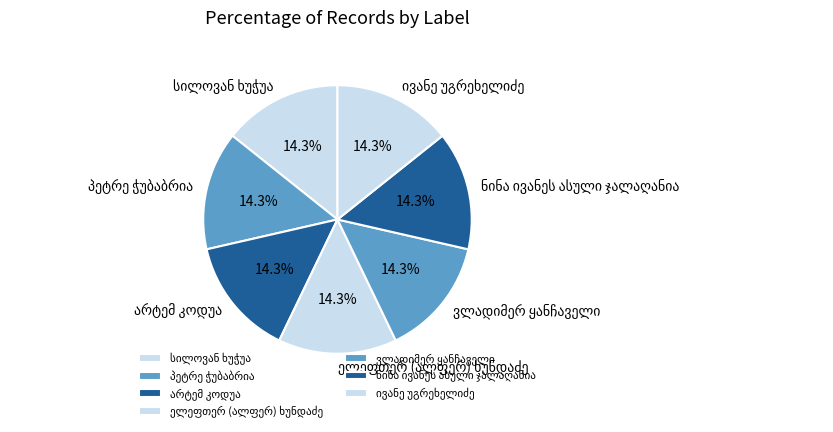

Is there any slice that represents more than half of the pie?

No